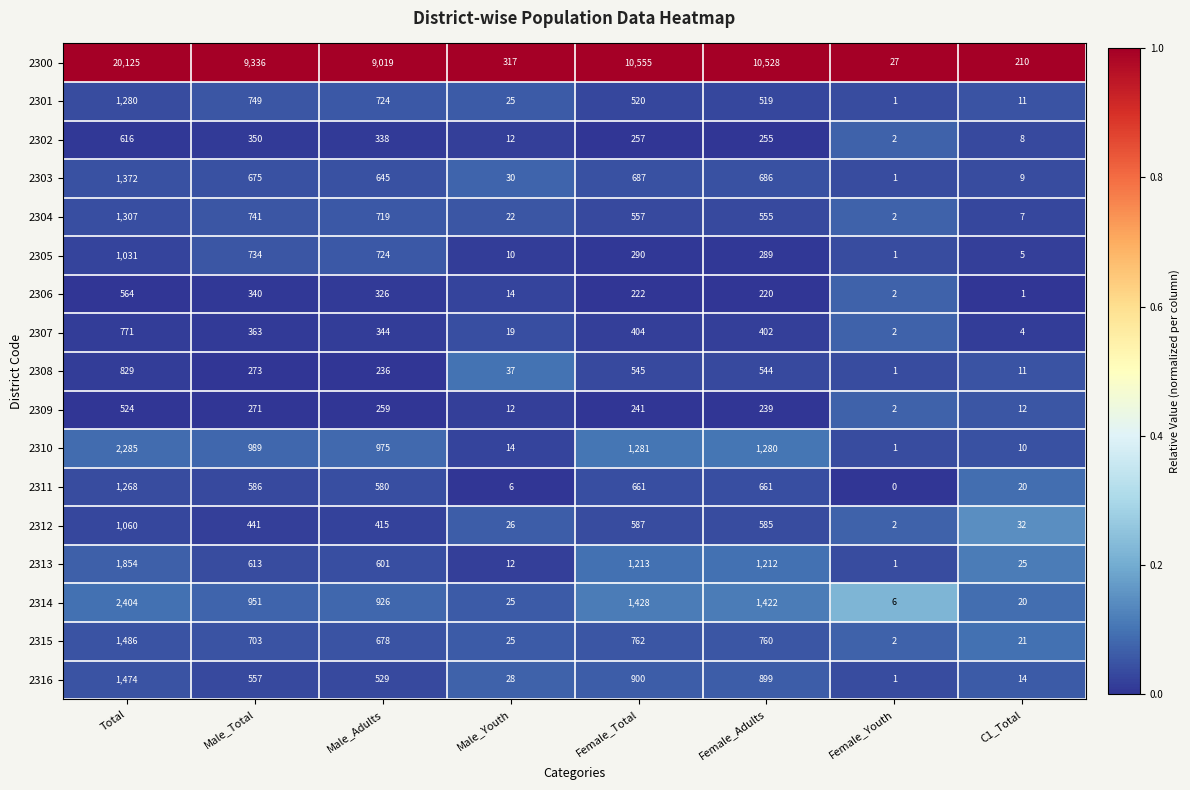

The 2316 series shows 1215 at Female_Adults. True or false?

False